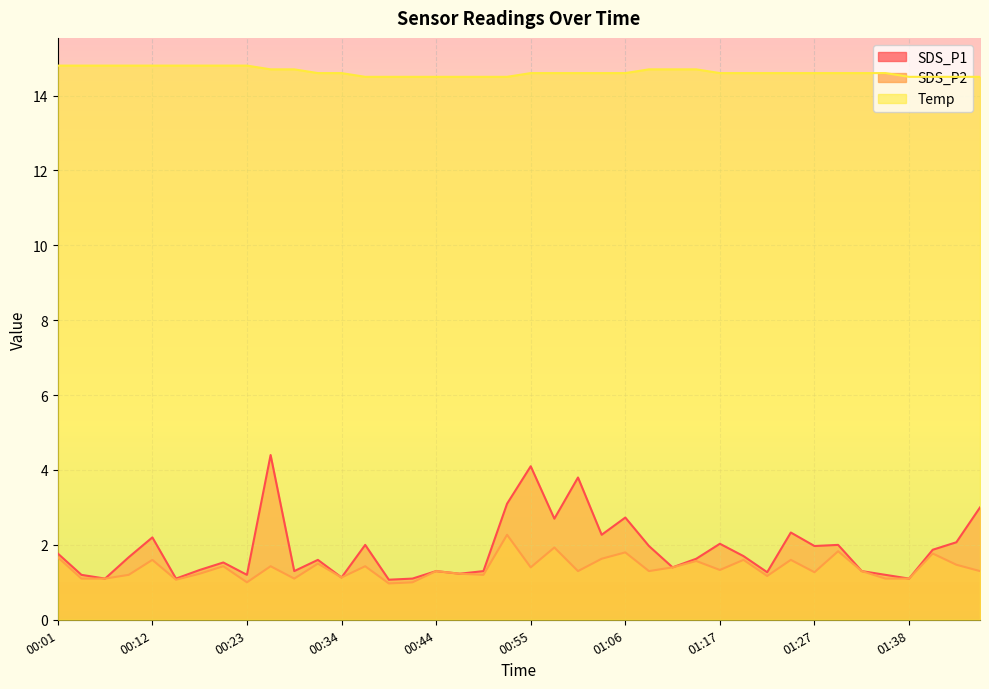

Reading left to right, list all the values displayed in this chart.

SDS_P1: 1.8	1.2	1.1	1.7	2.2	1.1	1.3	1.5	1.2	4.4	1.3	1.6	1.1	2.0	1.1	1.1	1.3	1.2	1.3	3.1	4.1	2.7	3.8	2.3	2.7	2.0	1.4	1.6	2.0	1.7	1.3	2.3	2.0	2.0	1.3	1.2	1.1	1.9	2.1	3.0
SDS_P2: 1.7	1.1	1.1	1.2	1.6	1.1	1.2	1.4	1.0	1.4	1.1	1.5	1.1	1.4	1.0	1.0	1.3	1.2	1.2	2.3	1.4	1.9	1.3	1.6	1.8	1.3	1.4	1.6	1.3	1.6	1.2	1.6	1.3	1.8	1.3	1.1	1.1	1.8	1.5	1.3
Temp: 14.8	14.8	14.8	14.8	14.8	14.8	14.8	14.8	14.8	14.7	14.7	14.6	14.6	14.5	14.5	14.5	14.5	14.5	14.5	14.5	14.6	14.6	14.6	14.6	14.6	14.7	14.7	14.7	14.6	14.6	14.6	14.6	14.6	14.6	14.6	14.6	14.5	14.5	14.5	14.5